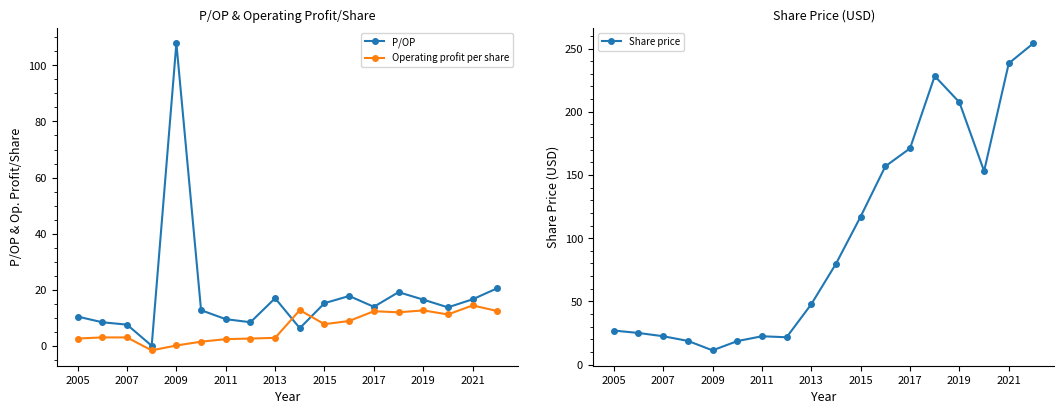

True or false: Operating profit per share has more than 1 points higher than both neighbors.

True